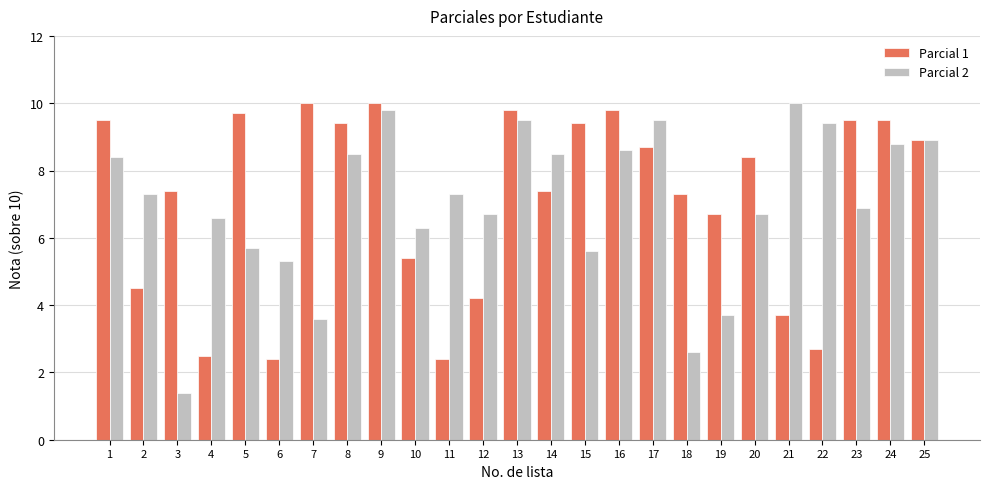

Between 18 and 24, which series saw the biggest shift?

Parcial 2